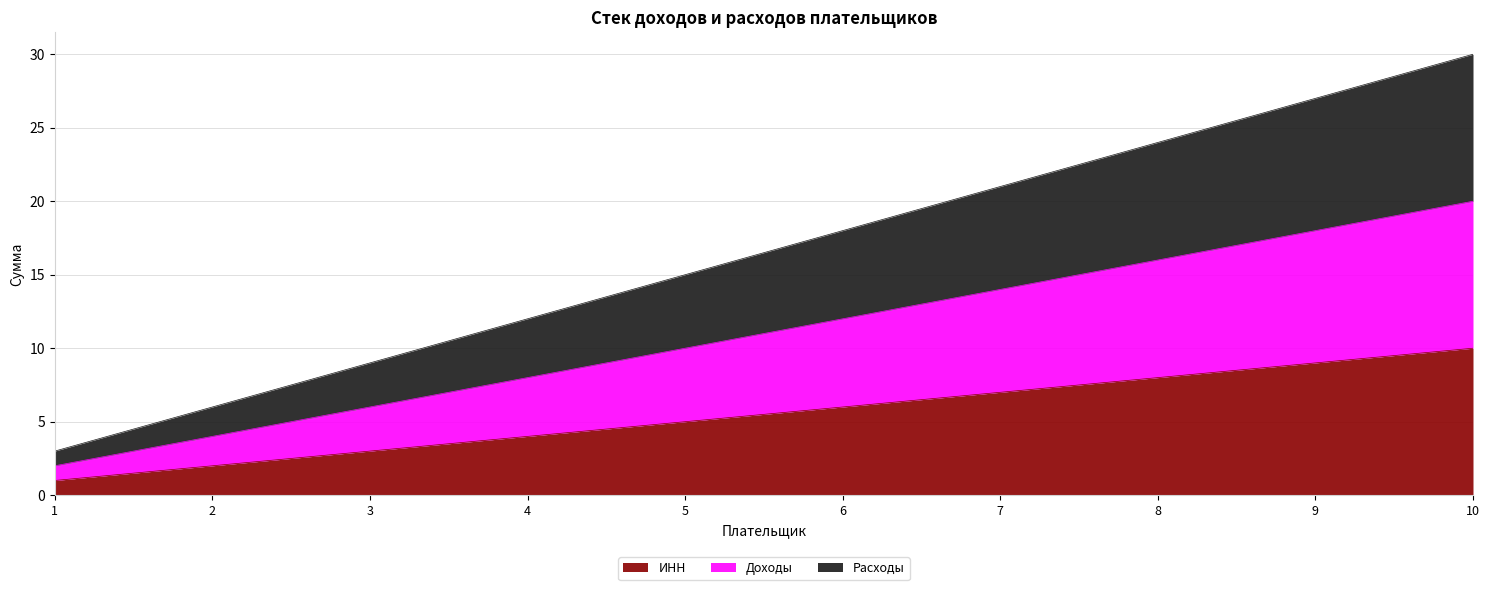

What is the value of the ИНН point at the 1st from the left?

1